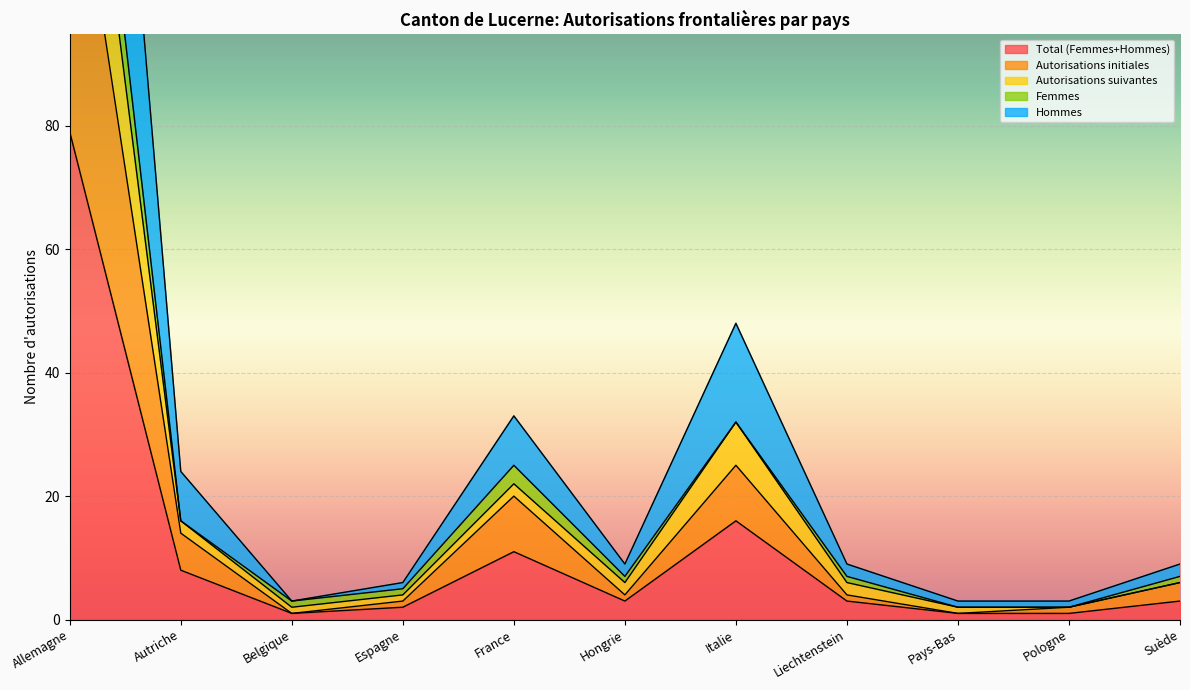

What is the label of the 9th point from the left?

Pays-Bas